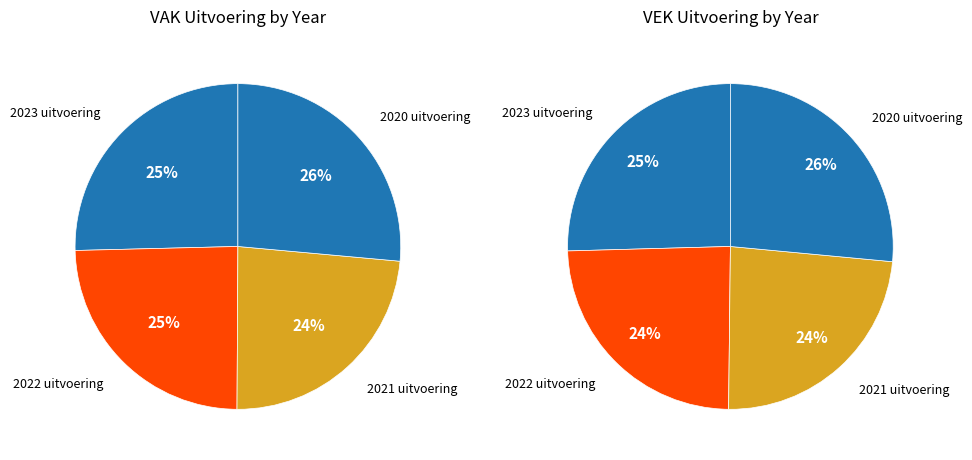

The 2020 uitvoering slice represents 13% of the pie. True or false?

False